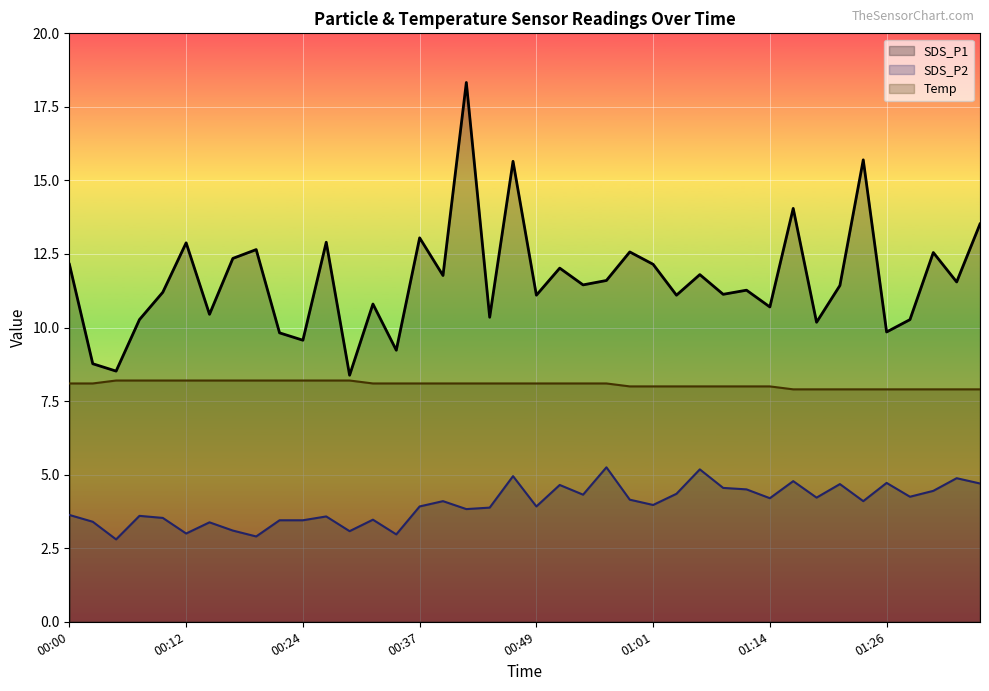

True or false: SDS_P1 and Temp intersect in this chart.

False